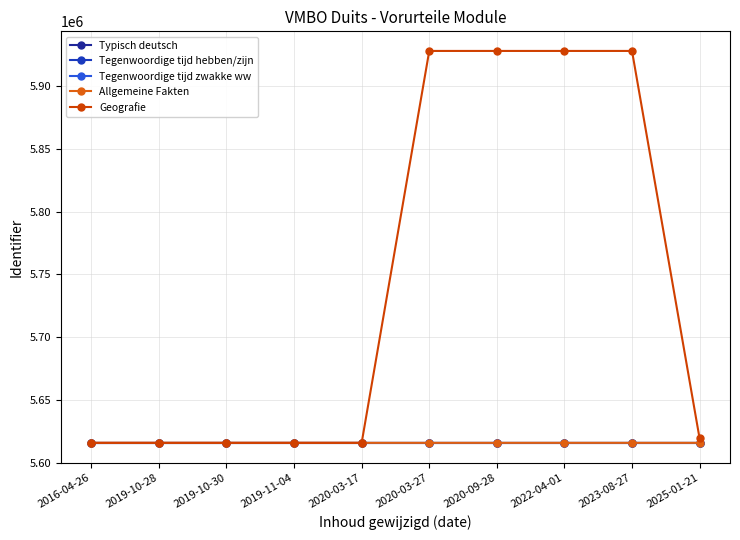

Is the value of Typisch deutsch at 2023-08-27 greater than the value of Tegenwoordige tijd zwakke ww at 2022-04-01?

No